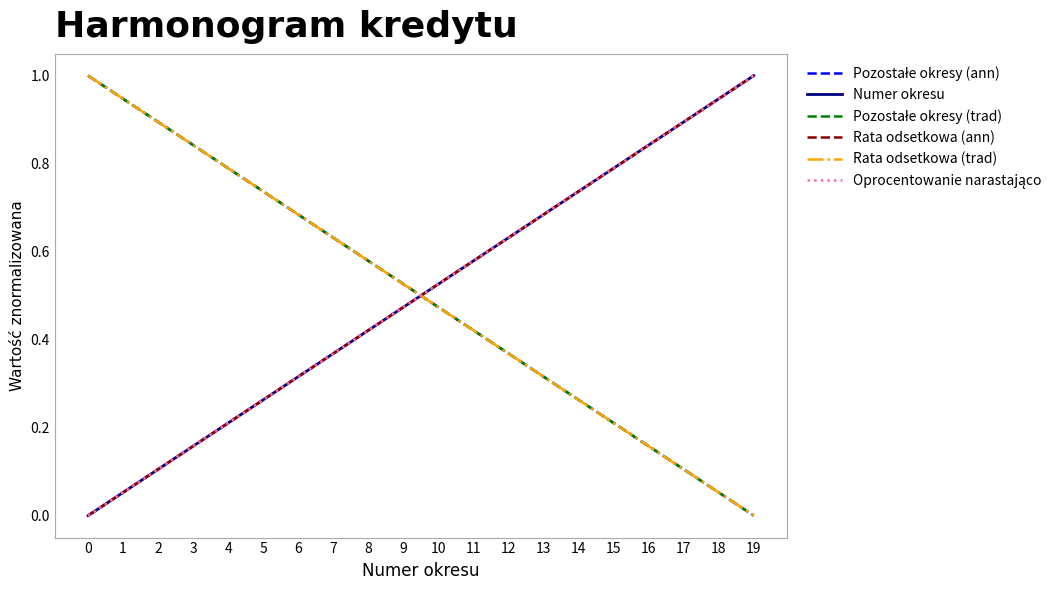

Does the chart display data point markers on the line(s)?

No